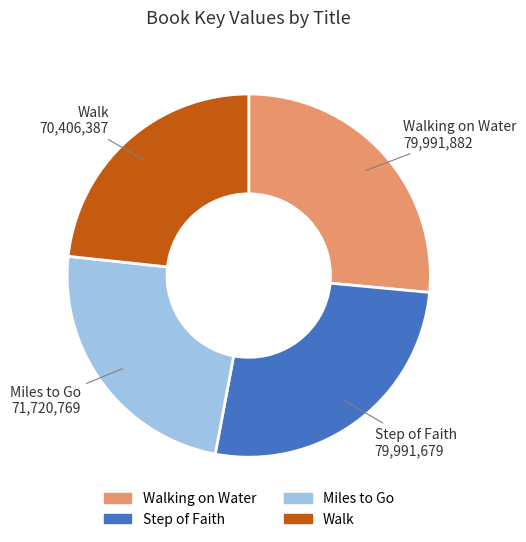

Is there any slice that represents more than half of the pie?

No